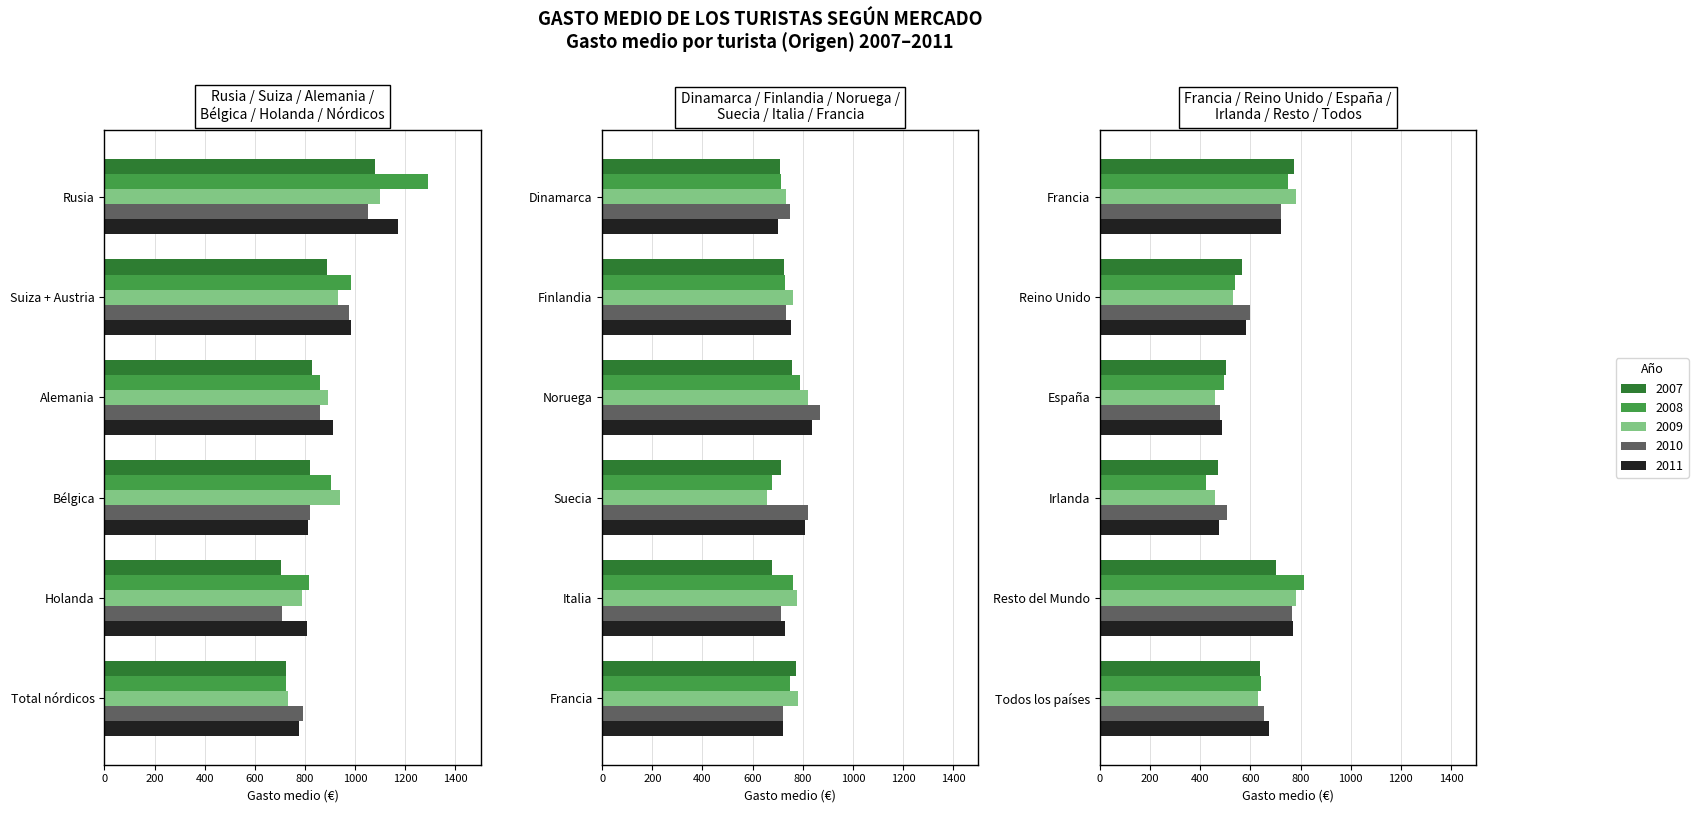

What is the minimum value for Gasto medio por turista 2010 Origen?

479.1